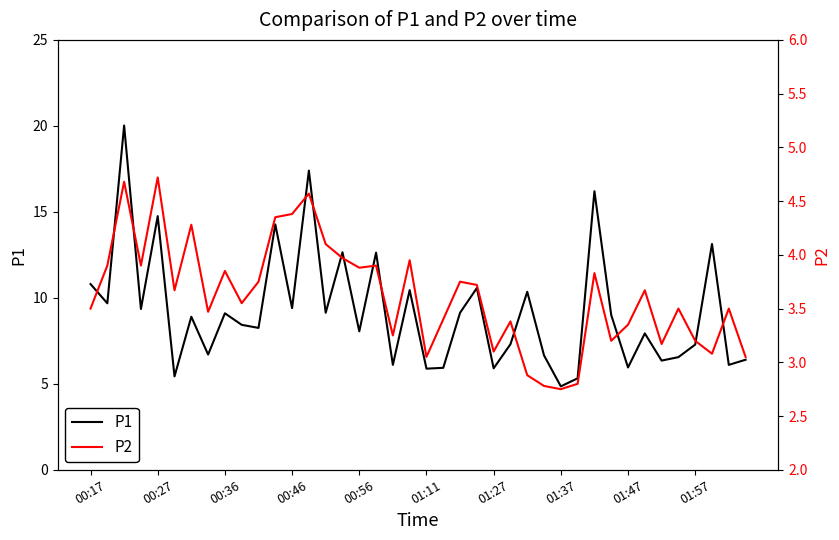

Which series has the largest total across all categories?

P1